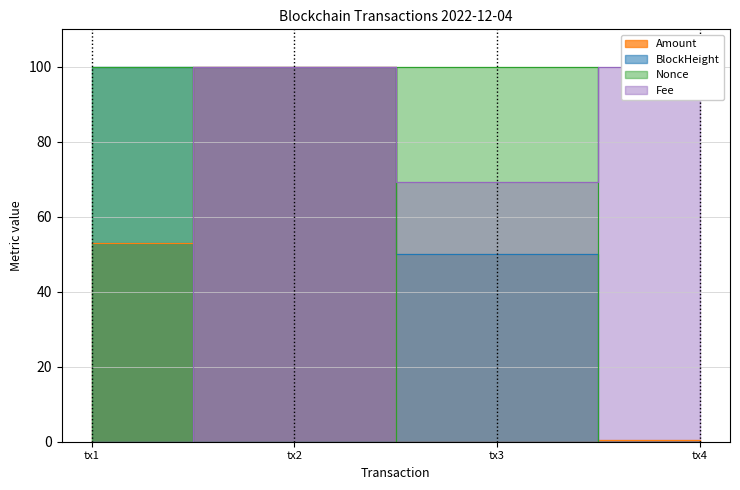

In Fee, how many points are lower than both neighbors (excluding endpoints)?

1